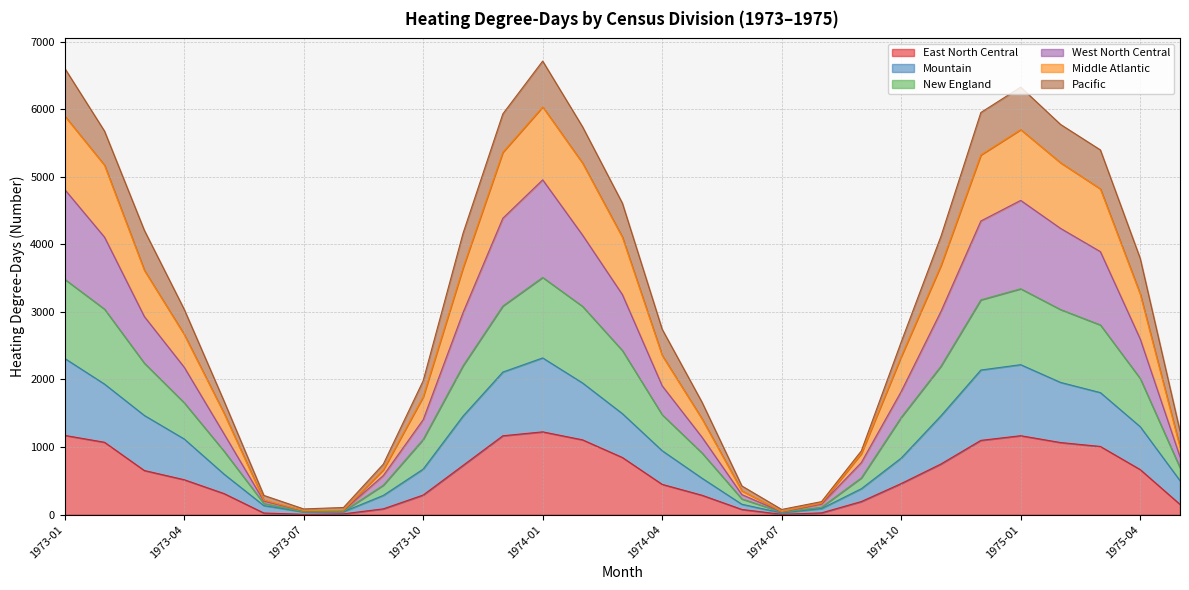

At which label does New England first exceed 1656?

1973-01